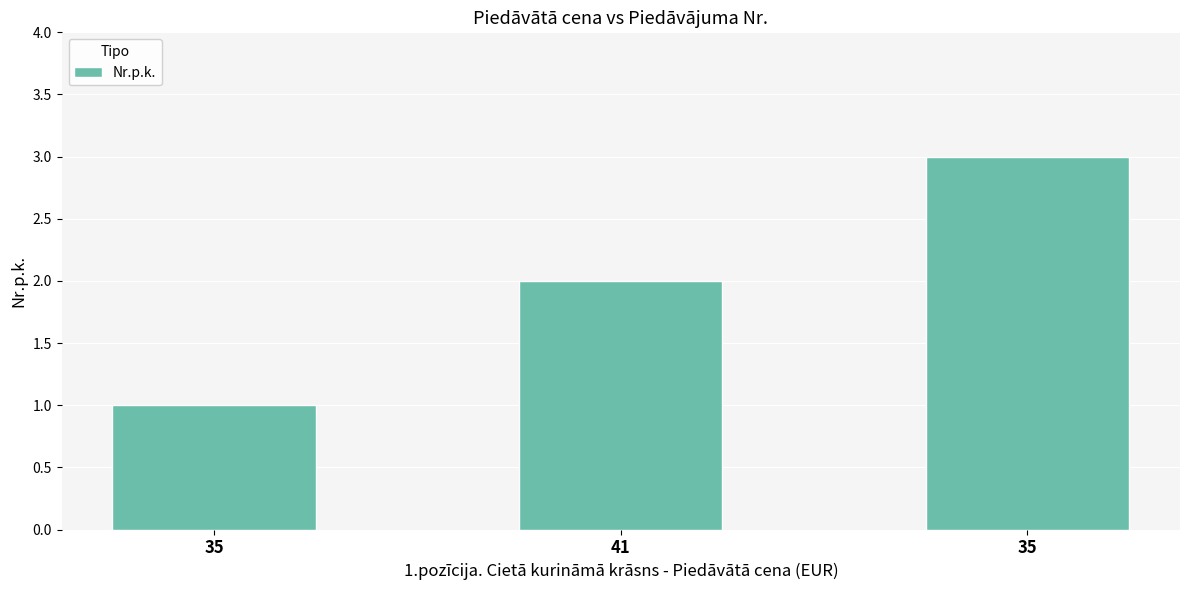

At which category does the chart reach its minimum across all series?

35